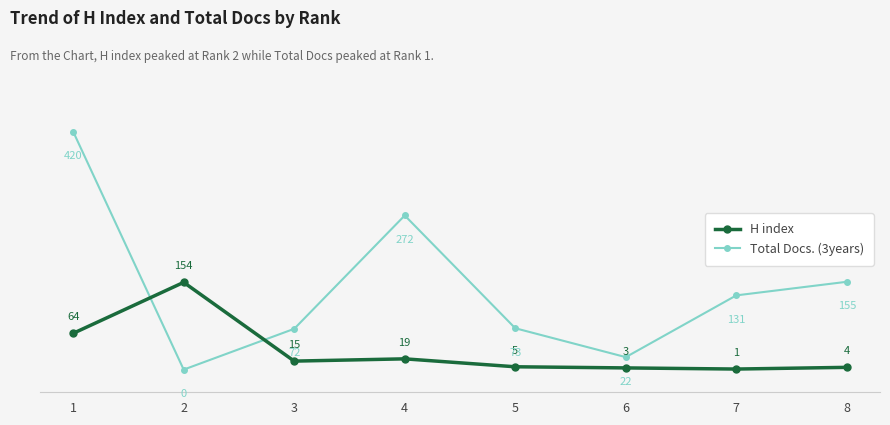

How many intersections are there between H index and Total Docs. (3years)?

2